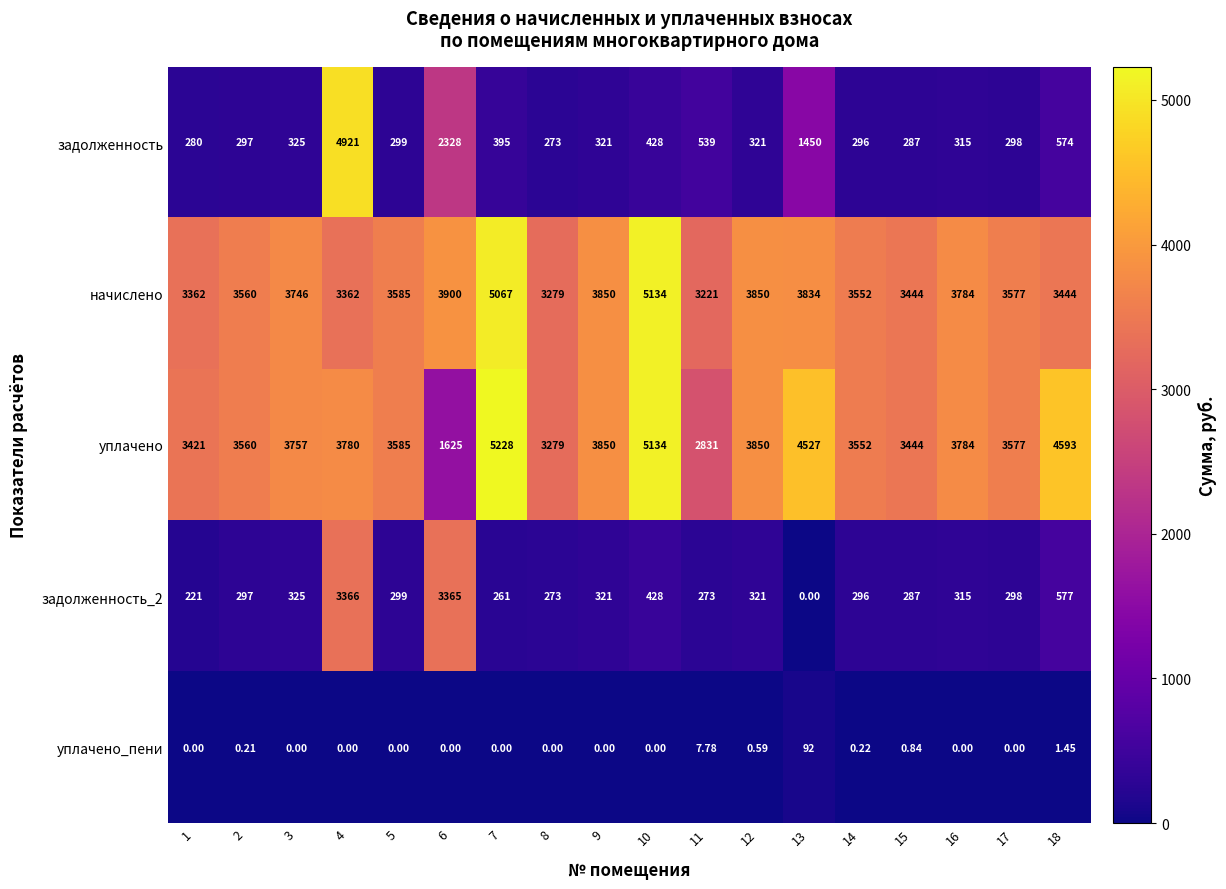

Which series has the widest spread of values?

задолженность